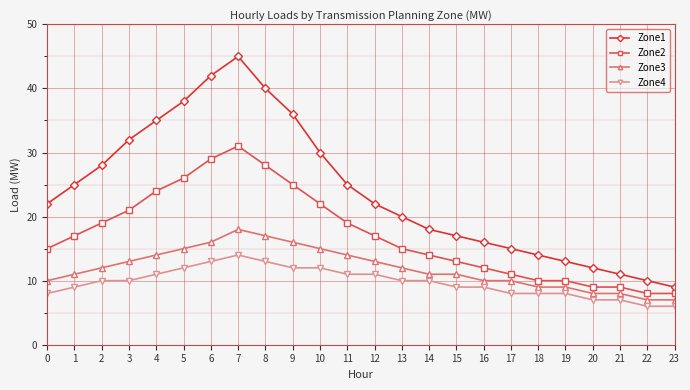

Which series changed the most between 20 and 23?

Zone1